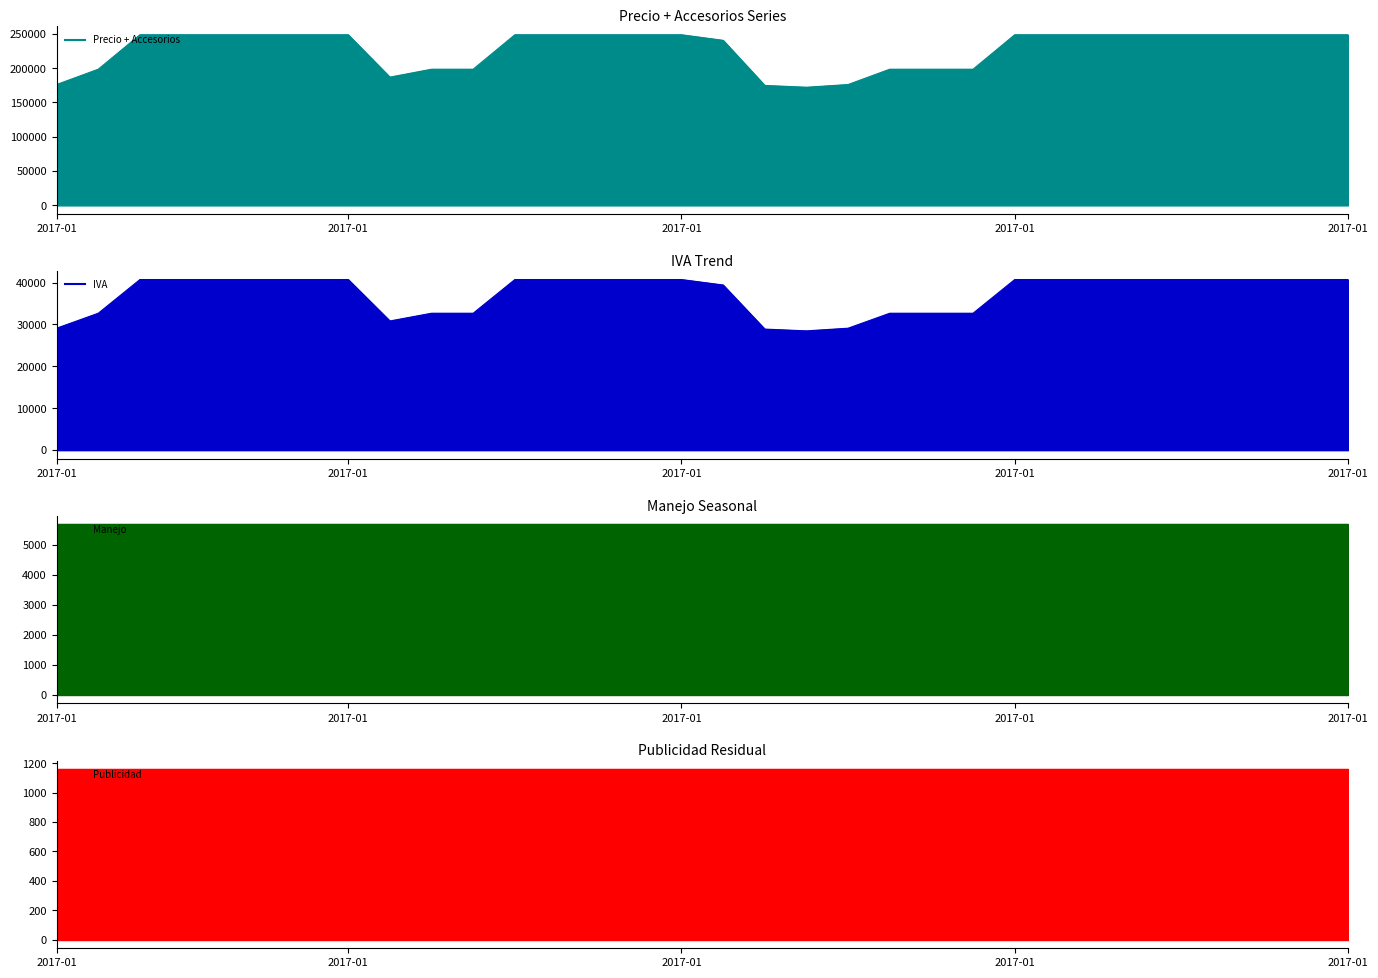

What is the label of the 2nd point from the left?

2017-01